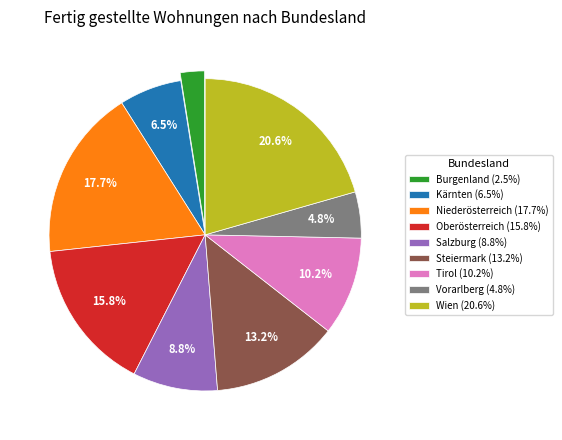

Rank the categories by value from highest to lowest.

Wien, Niederösterreich, Oberösterreich, Steiermark, Tirol, Salzburg, Kärnten, Vorarlberg, Burgenland